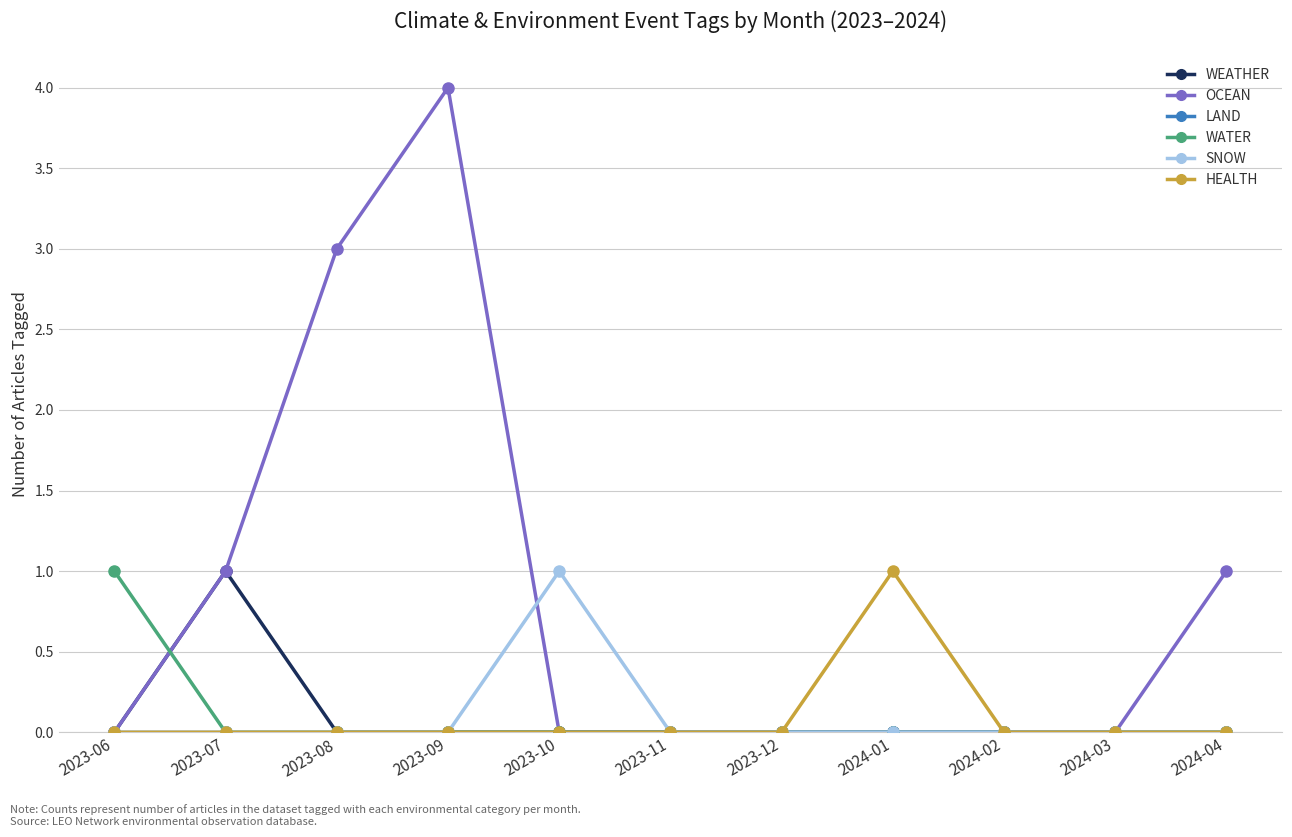

At which category is the sum across all series the highest?

2023-09